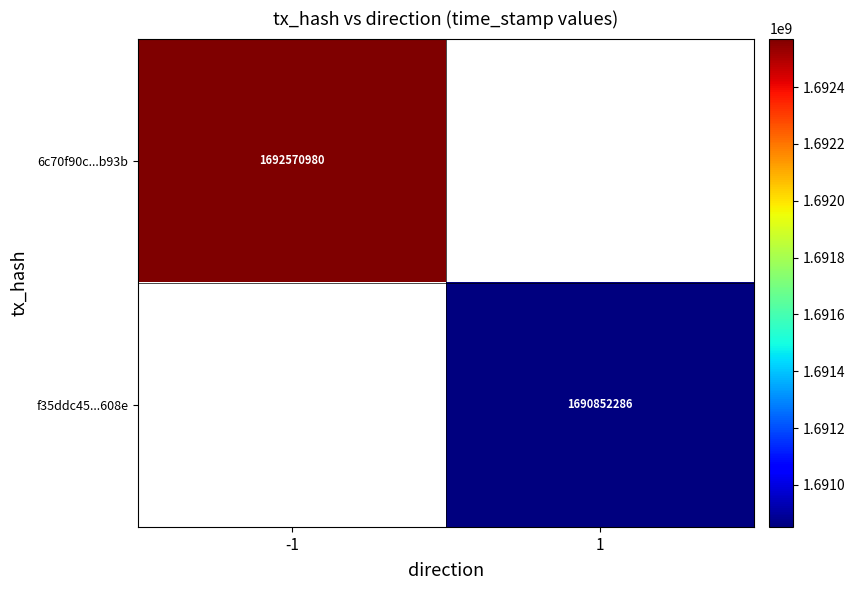

Is it true that f35ddc45...608e equals 1690852286 at 1?

True